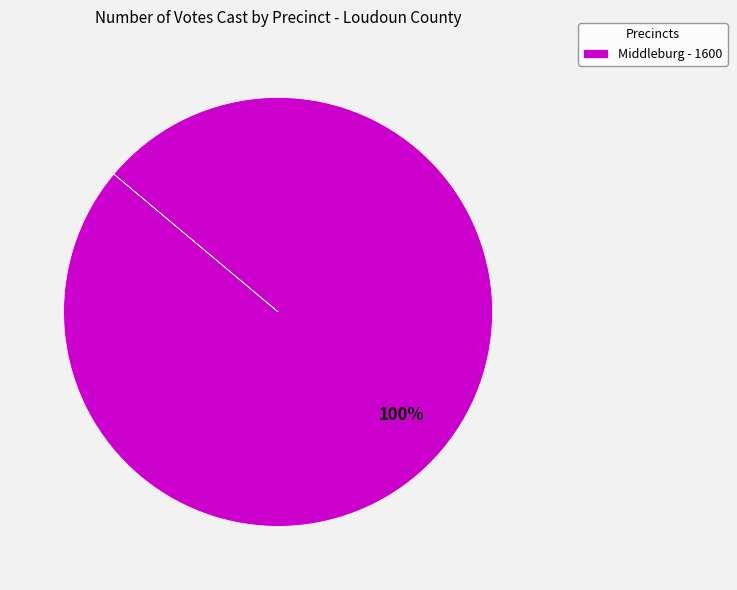

Is there any slice that represents more than half of the pie?

Yes